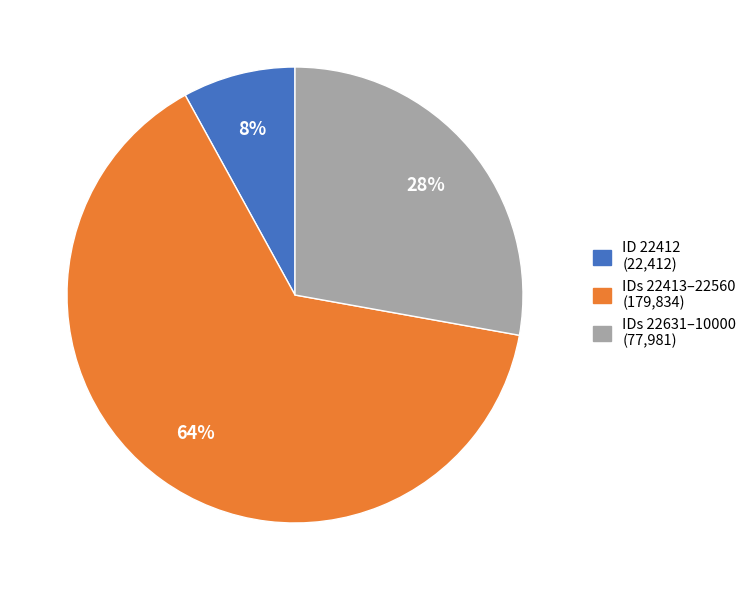

To the nearest percent, what is the difference between the largest and smallest slice percentages?

56%